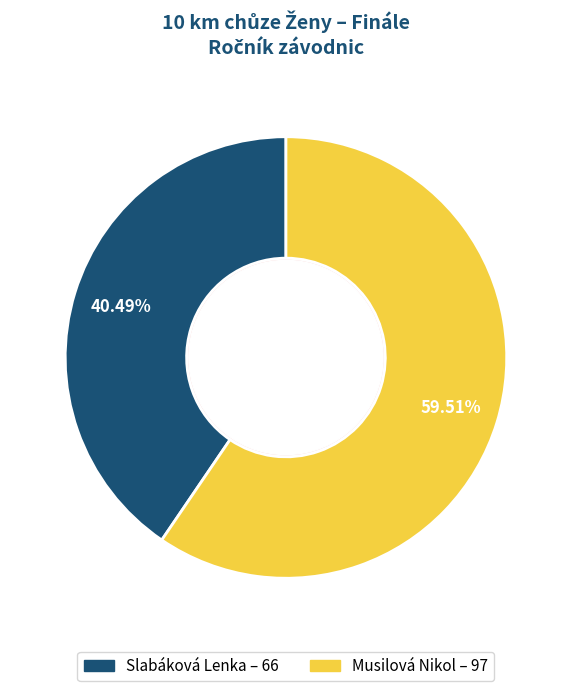

To the nearest percent, what percentage of the pie is Slabáková Lenka?

40%